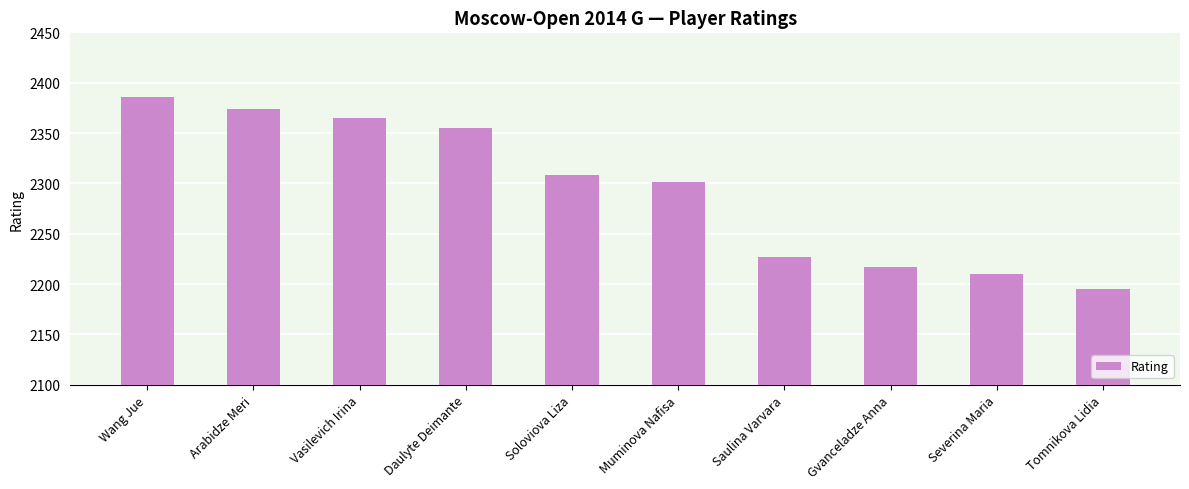

Reading left to right, list all the values displayed in this chart.

Wang Jue=2386	Arabidze Meri=2374	Vasilevich Irina=2365	Daulyte Deimante=2355	Soloviova Liza=2308	Muminova Nafisa=2301	Saulina Varvara=2227	Gvanceladze Anna=2217	Severina Maria=2210	Tomnikova Lidia=2195